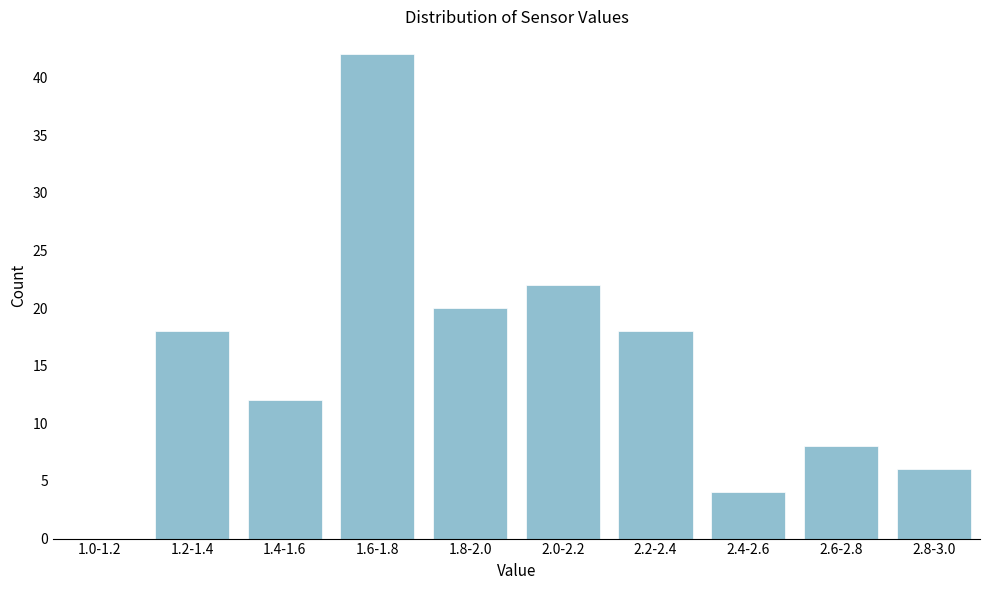

Reading left to right, what are all the values shown in this chart?

1.0-1.2=0	1.2-1.4=18	1.4-1.6=12	1.6-1.8=42	1.8-2.0=20	2.0-2.2=22	2.2-2.4=18	2.4-2.6=4	2.6-2.8=8	2.8-3.0=6